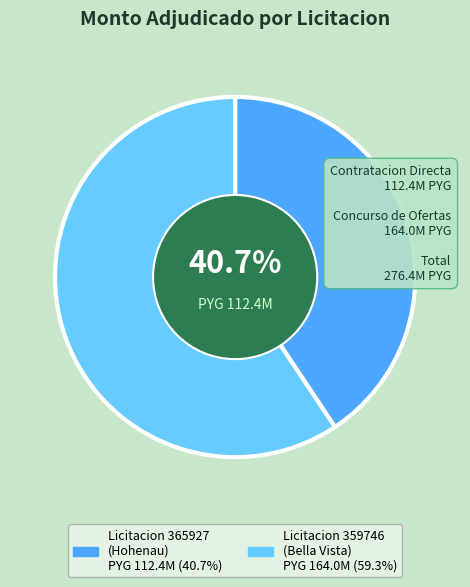

Is there a majority slice in this chart?

Yes